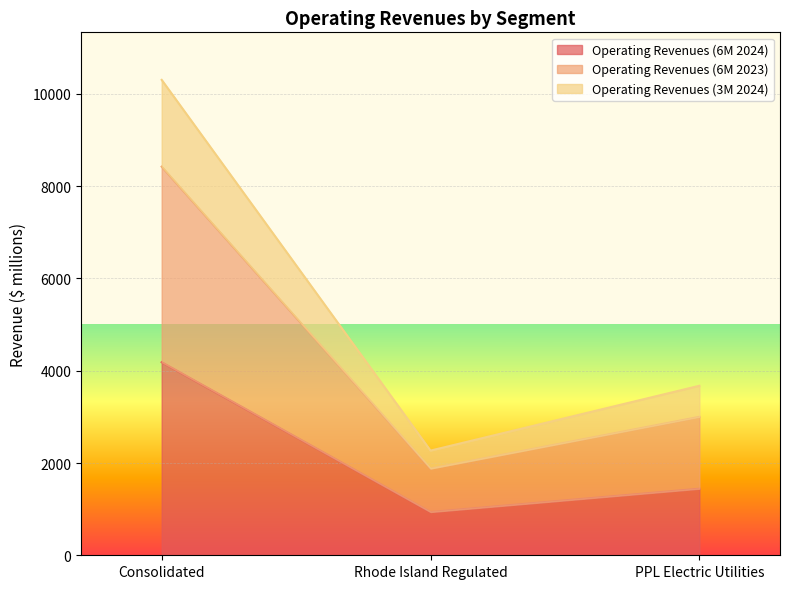

What is the maximum value for Operating Revenues (6M 2024)?

4185